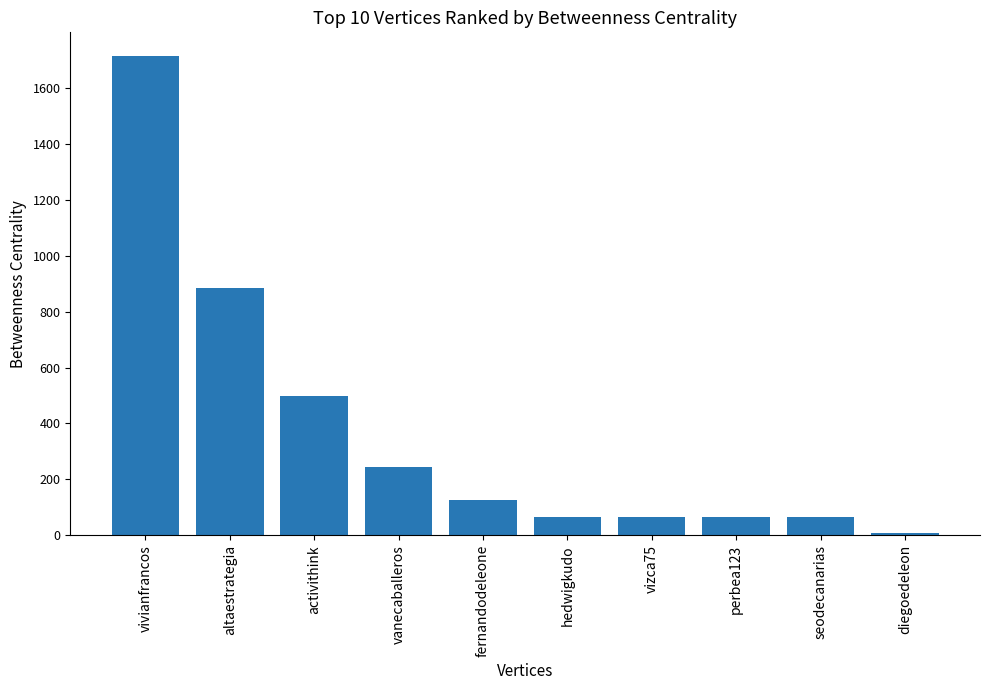

Which has a higher value, fernandodeleone or hedwigkudo?

fernandodeleone